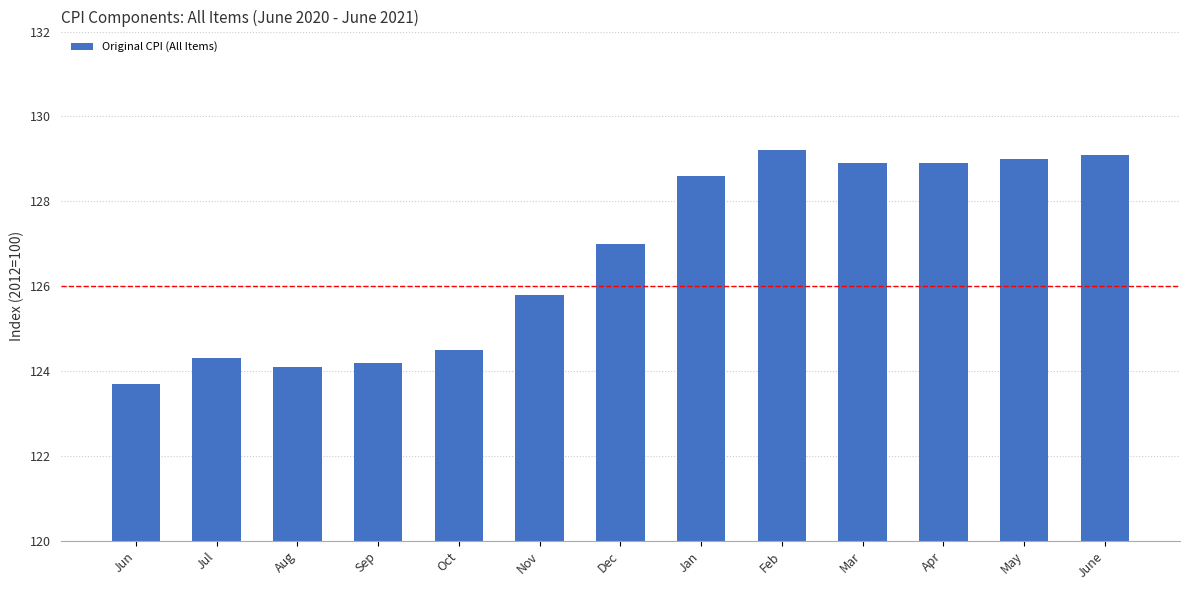

Between Dec and May, which is larger?

May